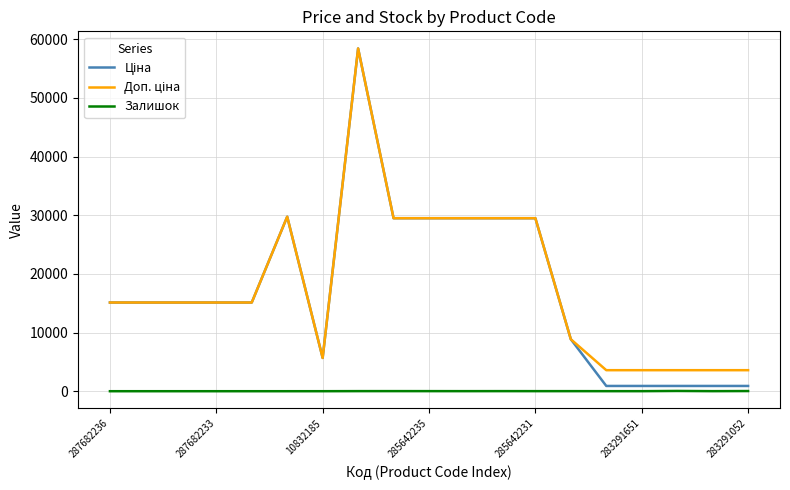

What is the greatest value displayed?

58426.5